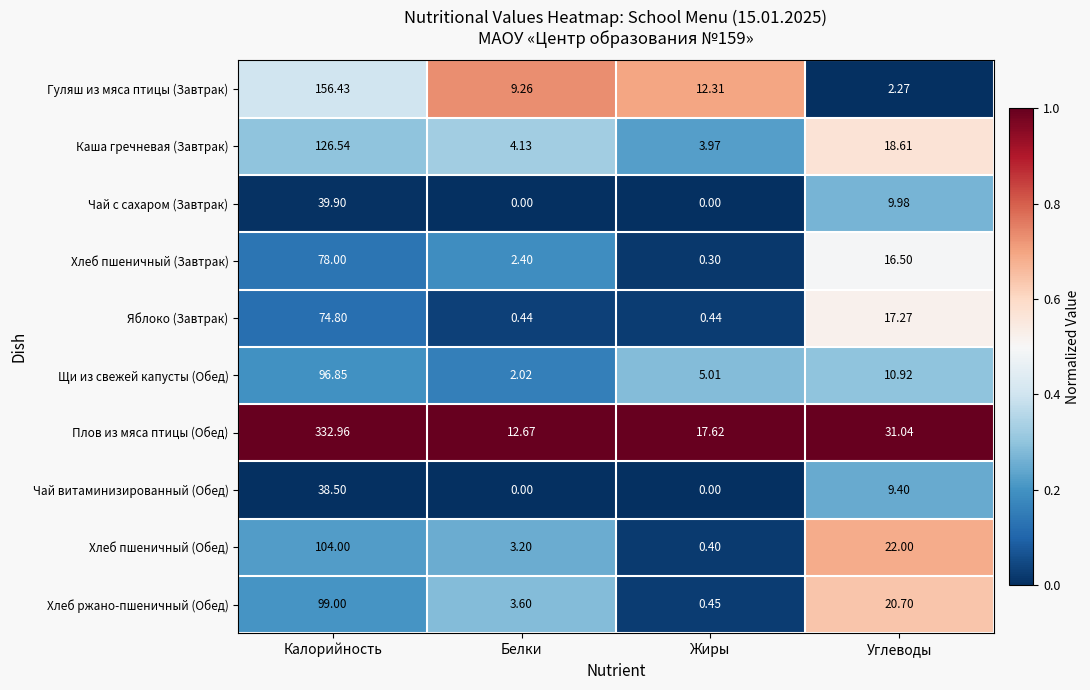

At which category does the chart reach its peak across all series?

Калорийность